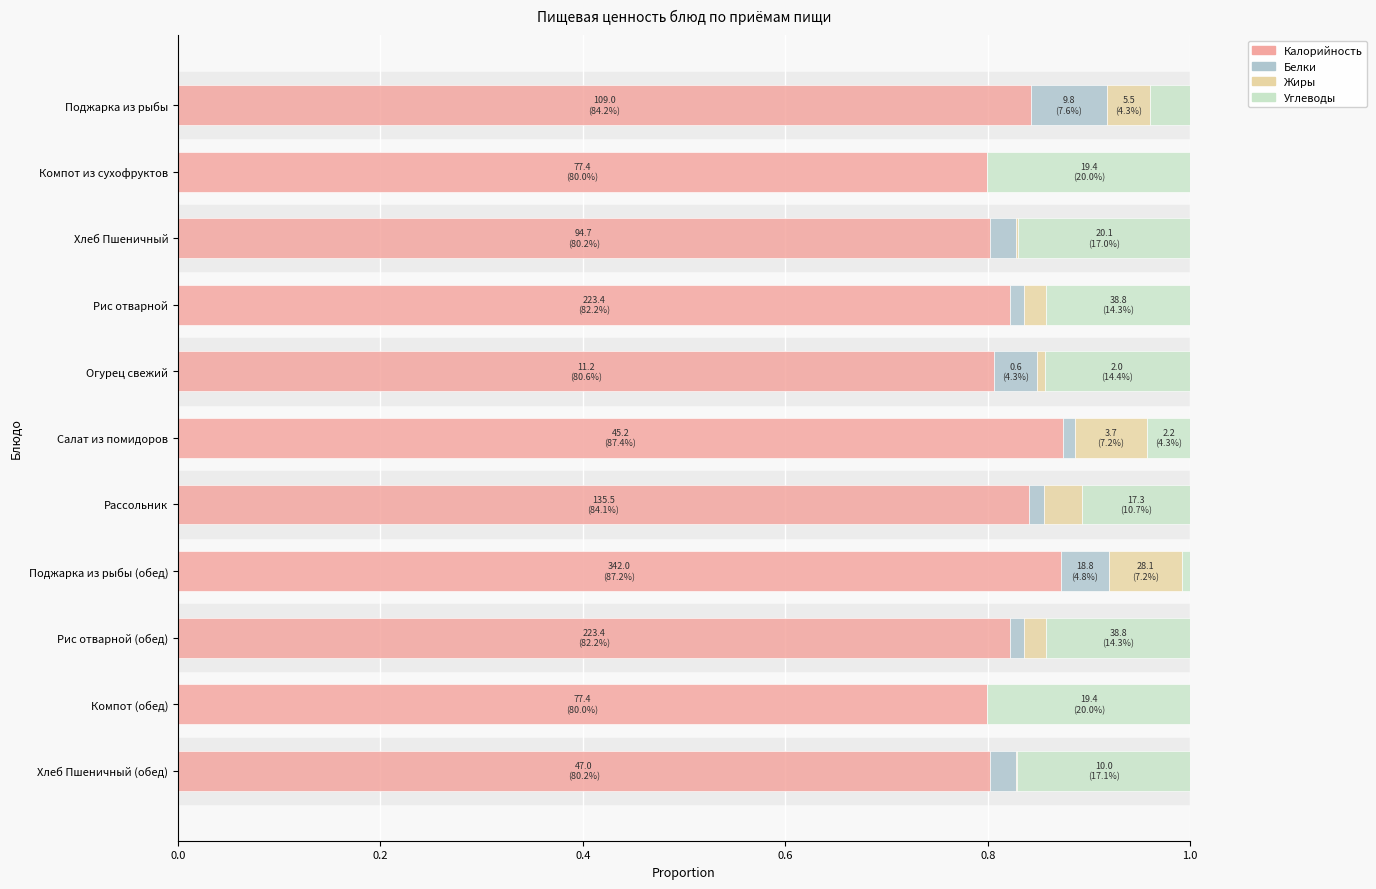

What is the sum of all Калорийность values?

9.1